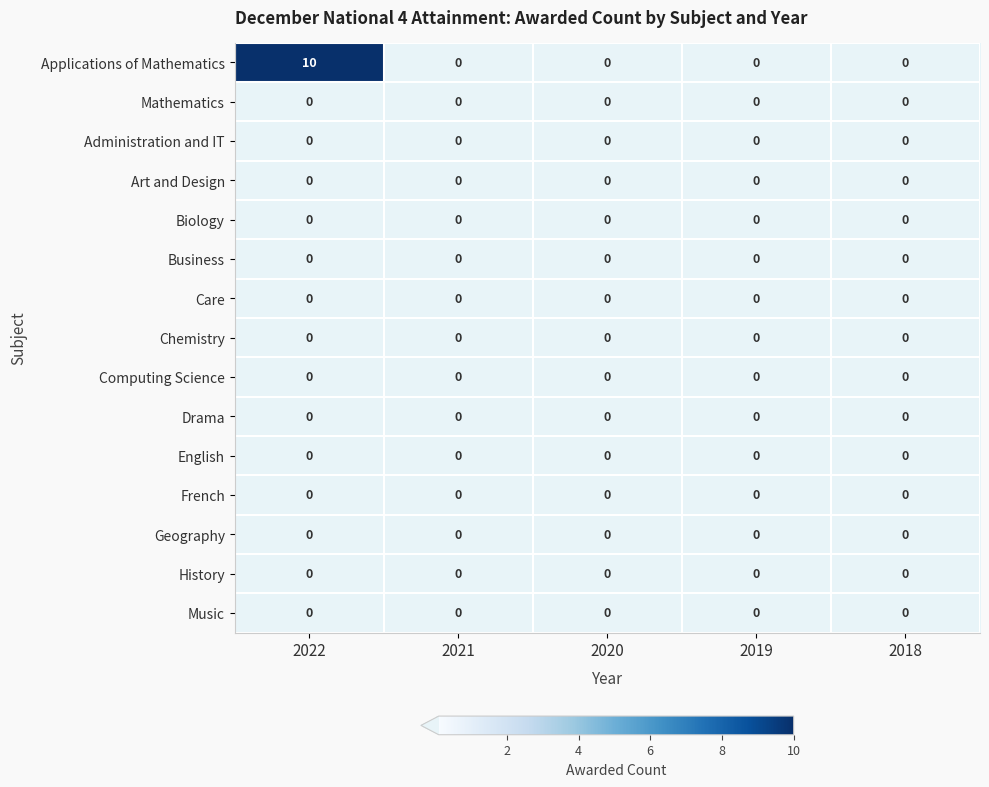

At which category is the sum across all series the highest?

2022